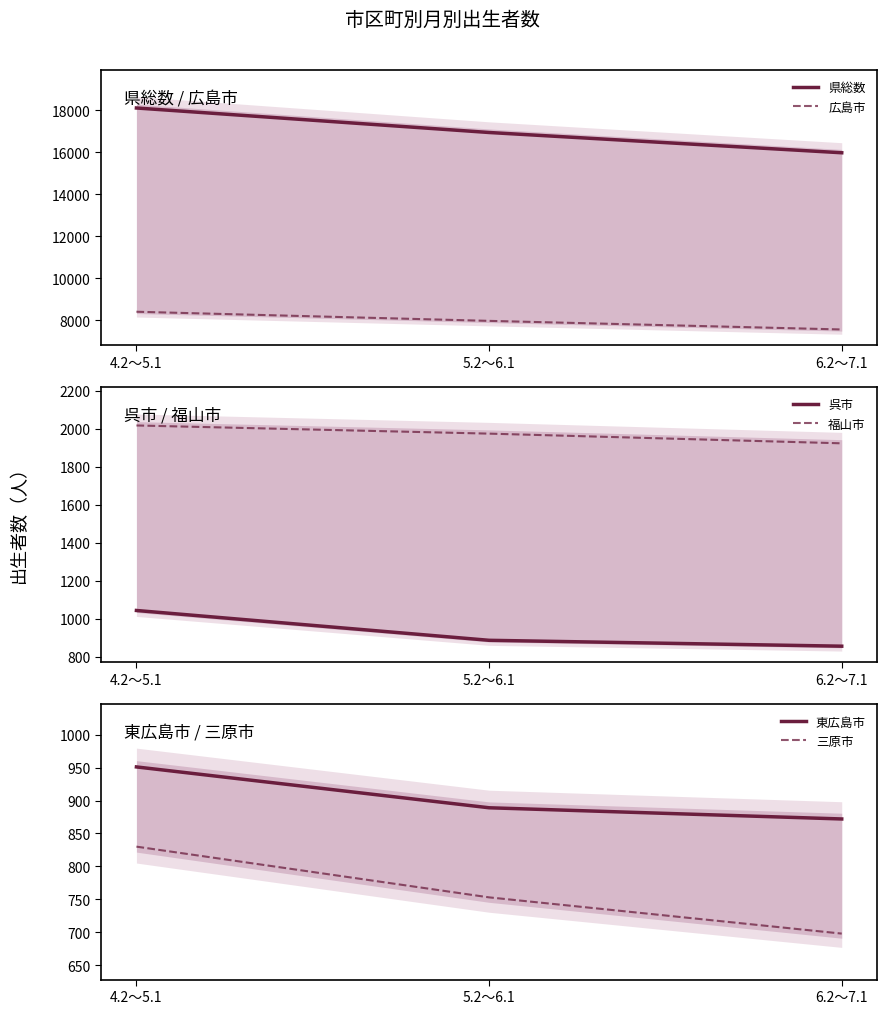

What is the label of the 2nd point from the left?

5.2～6.1